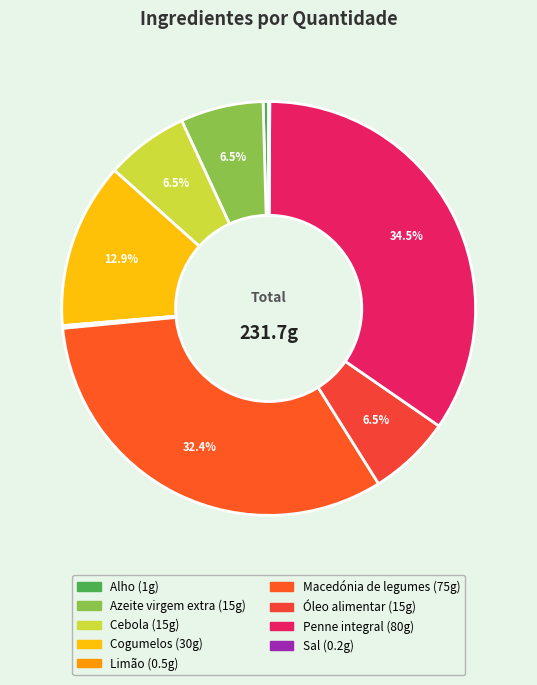

How many slices are in this pie chart?

9